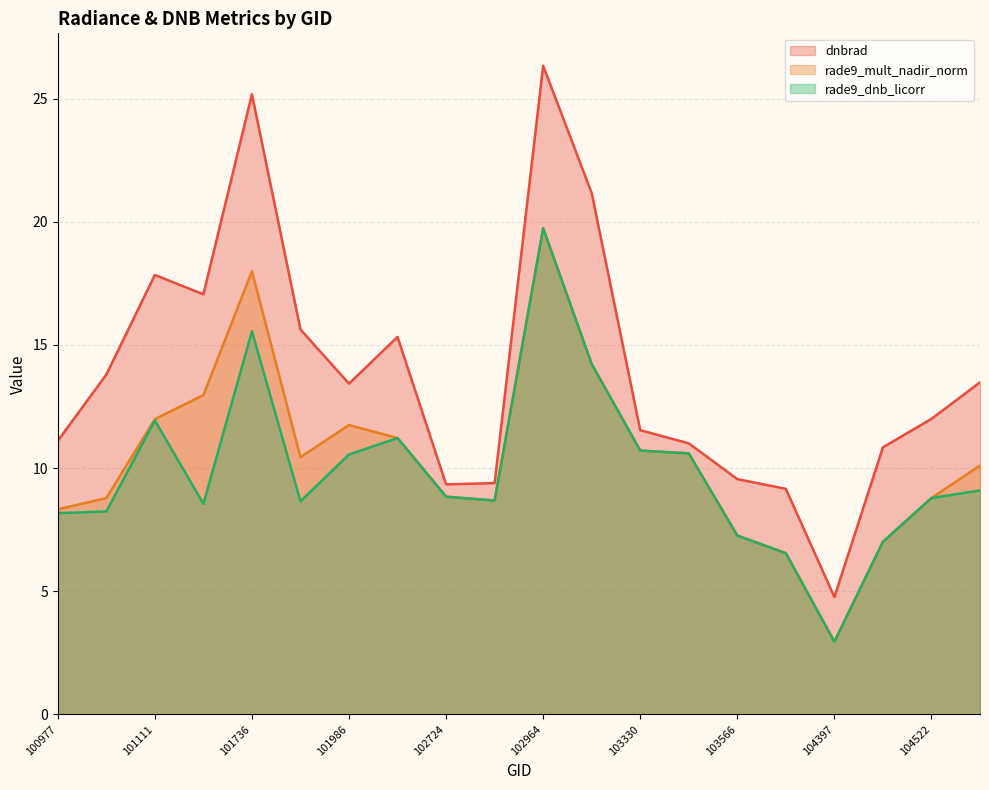

At how many categories does at least one series exceed 10?

15